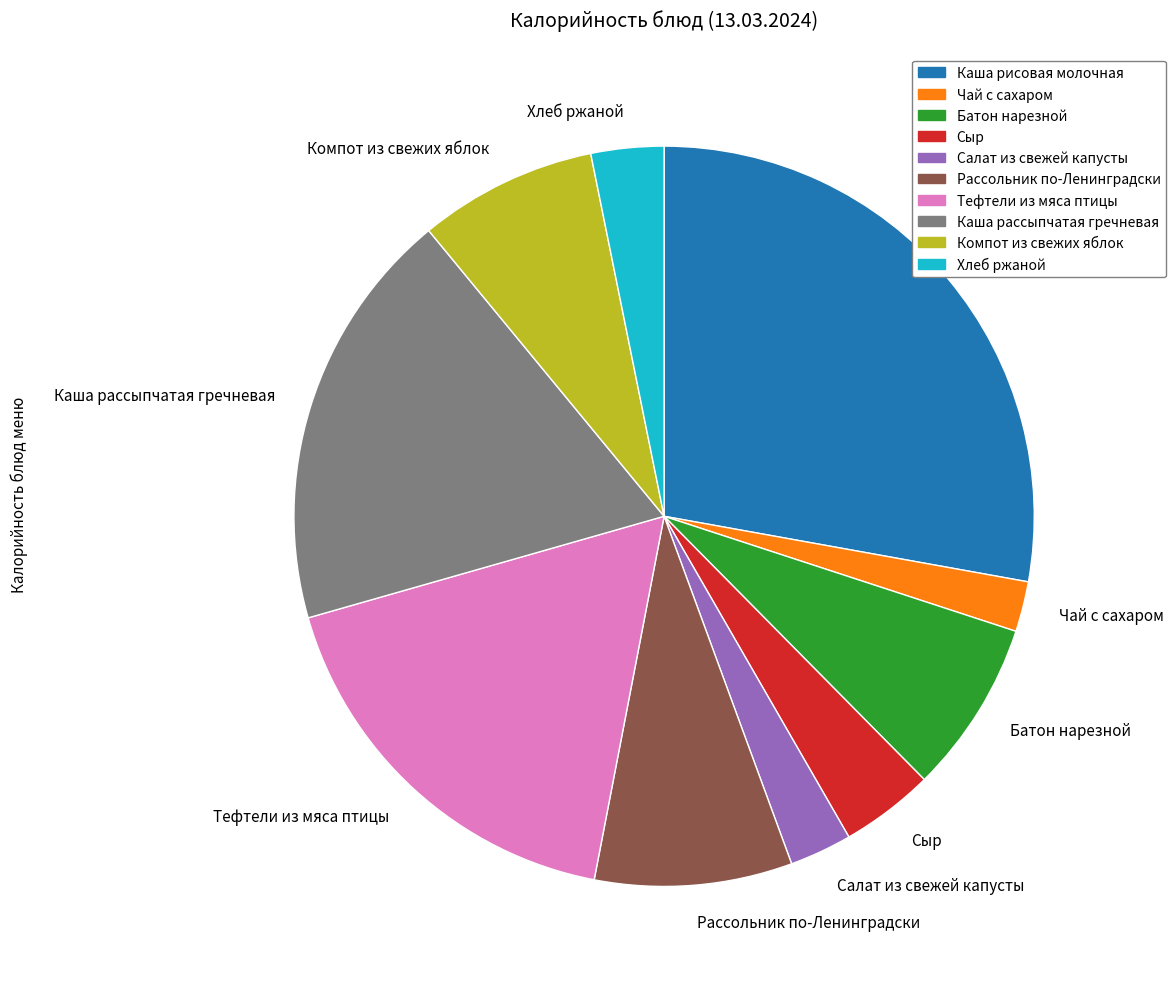

Which category has the biggest portion of the pie?

Каша рисовая молочная